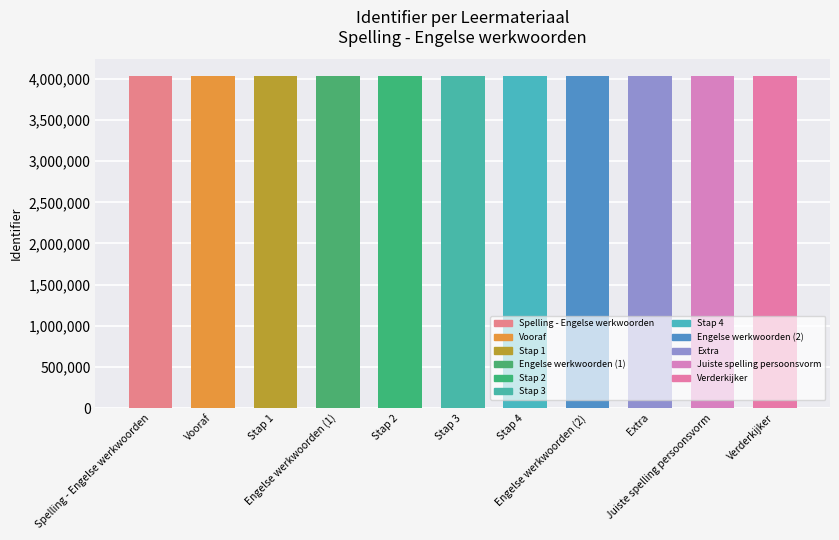

What is the smallest value displayed?

4037521